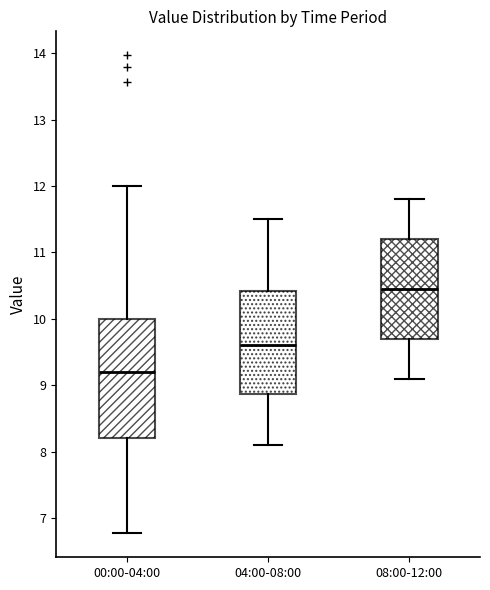

Reading left to right, transcribe this box plot: for each box, give where its median line is, the range the box spans, and where its two whiskers end, as read against the y-axis. The values are not printed on the chart, so give them approximately, as read against the axis.

00:00-04:00: median 9.2, box 8.2 to 10.0, whiskers 6.8 to 12.0
04:00-08:00: median 9.6, box 8.9 to 10.4, whiskers 8.1 to 11.5
08:00-12:00: median 10.5, box 9.7 to 11.2, whiskers 9.1 to 11.8